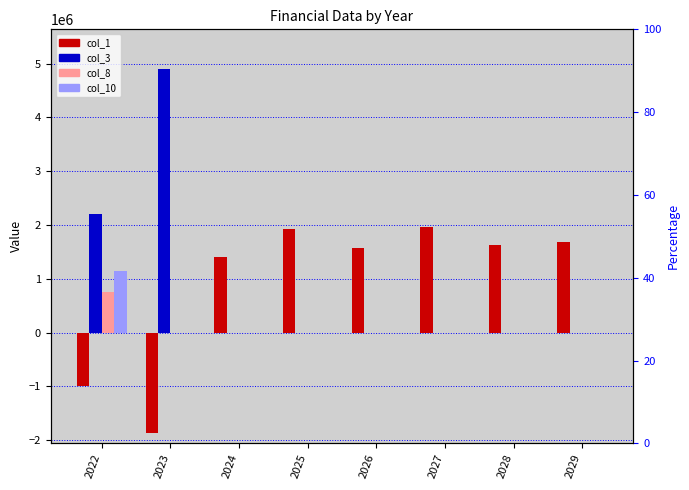

Reading left to right, what are all the values shown in this chart?

col_1: 2022=-987925.4	2023=-1873199.0	2024=1400297.0	2025=1920297.0	2026=1570297.0	2027=1970297.0	2028=1620297.0	2029=1687647.9
col_3: 2022=2199933.7	2023=4903515.2	2024=0.0	2025=0.0	2026=0.0	2027=0.0	2028=0.0	2029=0.0
col_8: 2022=750000.0	2023=0.0	2024=0.0	2025=0.0	2026=0.0	2027=0.0	2028=0.0	2029=0.0
col_10: 2022=1150000.0	2023=0.0	2024=0.0	2025=0.0	2026=0.0	2027=0.0	2028=0.0	2029=0.0